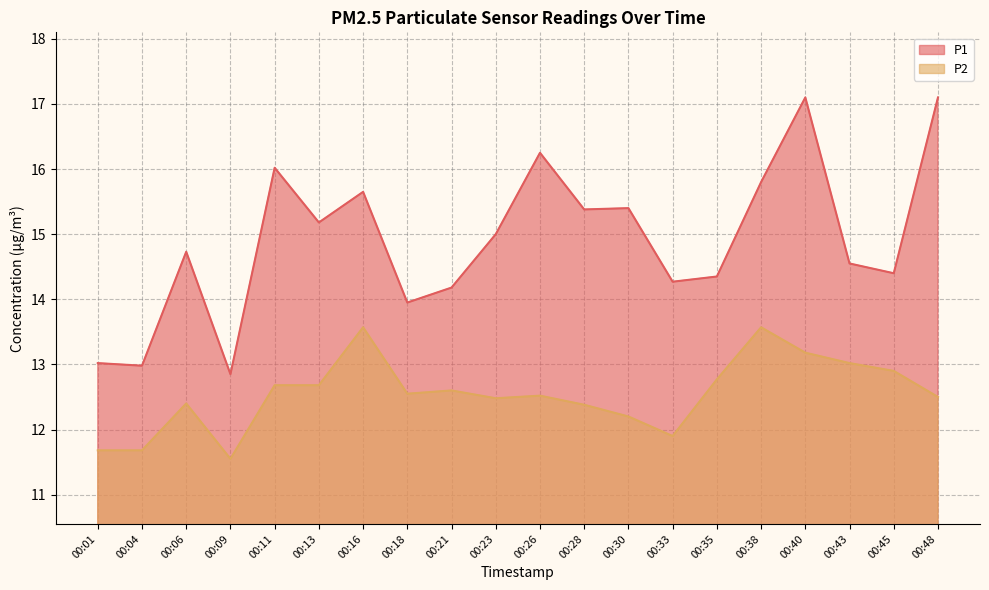

How many lines are shown in the chart?

2